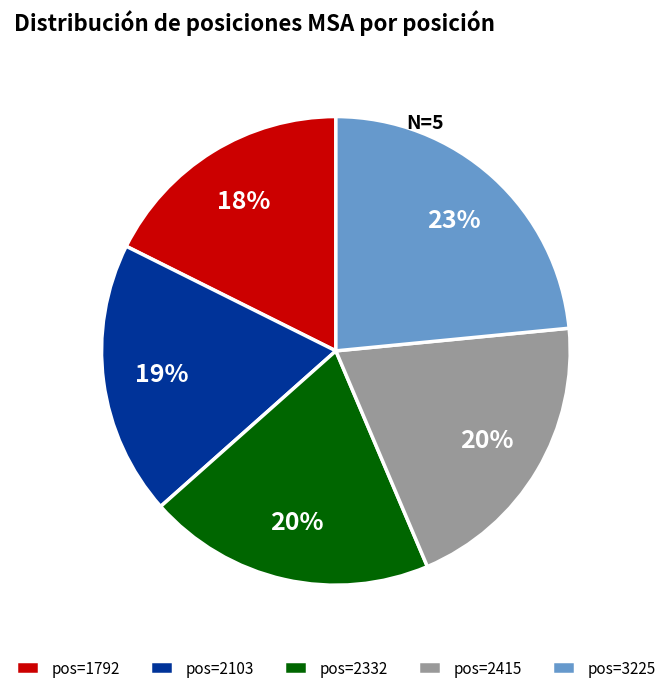

Is there any slice that represents more than half of the pie?

No